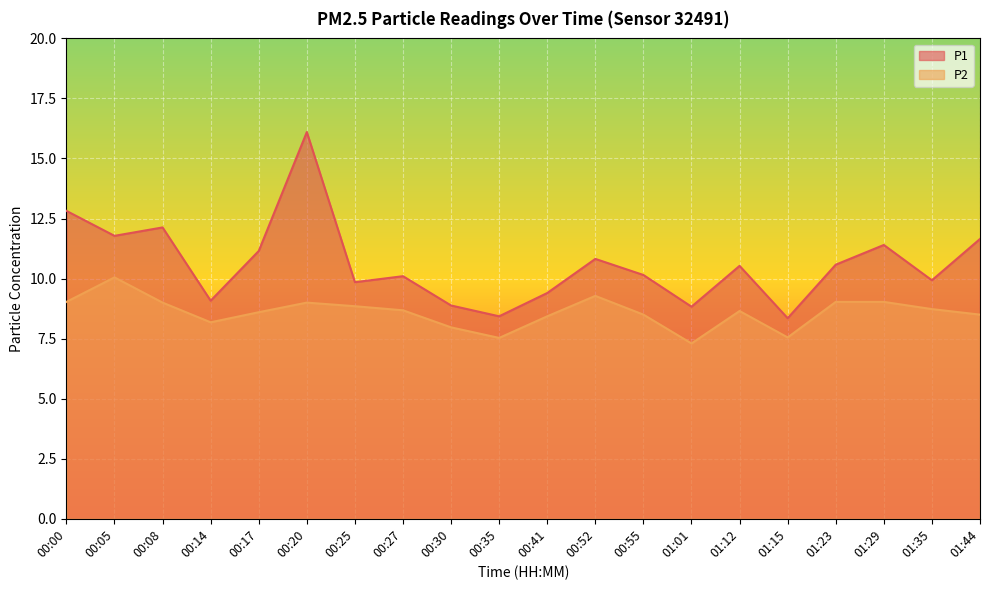

What are all the series names shown in the legend?

P1, P2